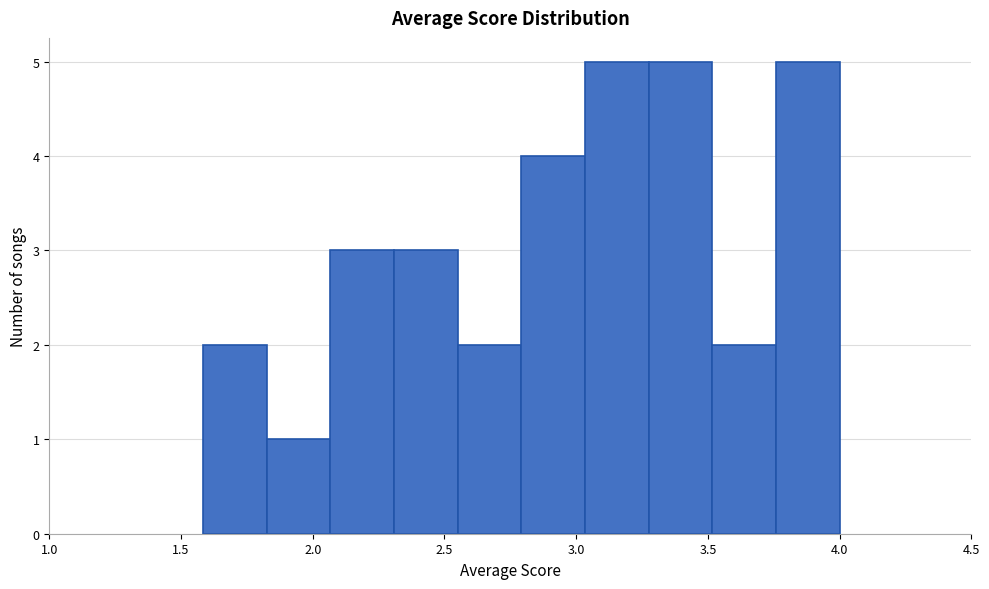

Reading left to right, list every bar in this chart as the range it spans on the x-axis followed by its height. Neither the bar edges nor the heights are printed on the chart, so give them approximately, as read against the axes.

1.60 to 1.85: 2
1.85 to 2.05: 1
2.05 to 2.30: 3
2.30 to 2.55: 3
2.55 to 2.80: 2
2.80 to 3.05: 4
3.05 to 3.30: 5
3.30 to 3.50: 5
3.50 to 3.75: 2
3.75 to 4.00: 5